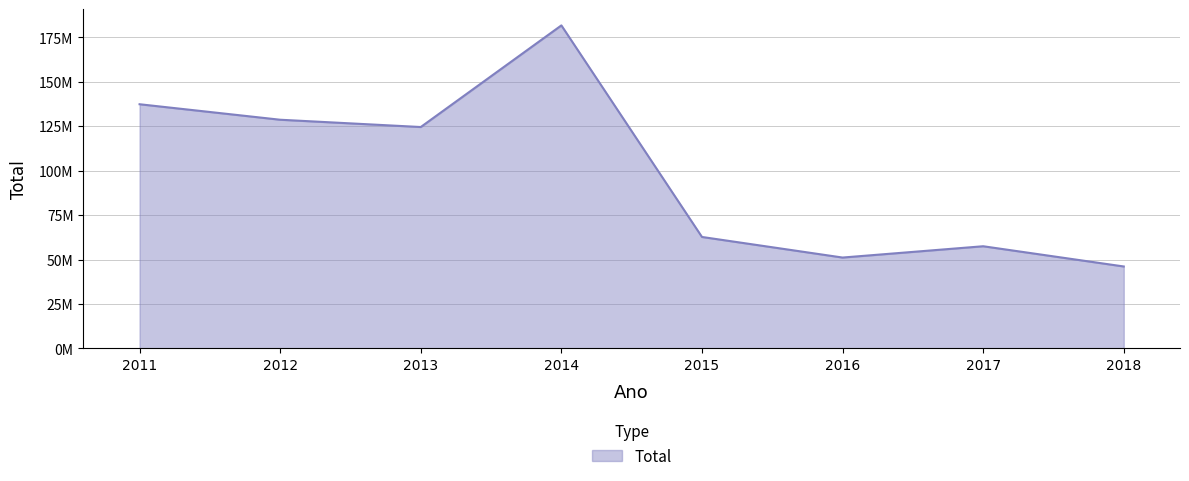

Does the chart have visible grid lines?

Yes